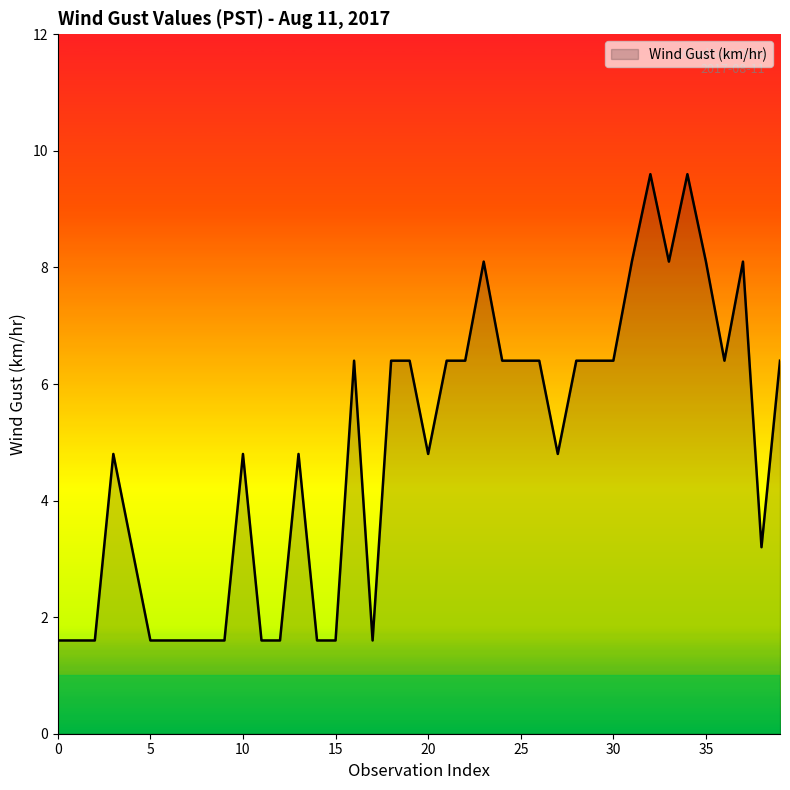

Does the chart have visible grid lines?

No